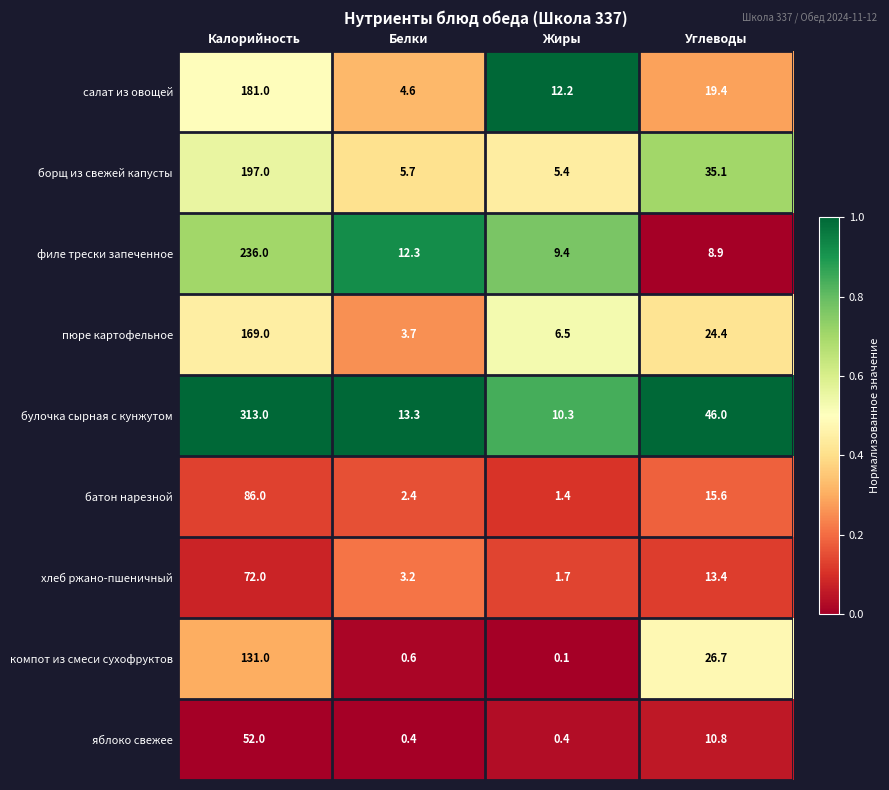

The value of борщ из свежей капусты at Калорийность is 197.0. True or false?

True